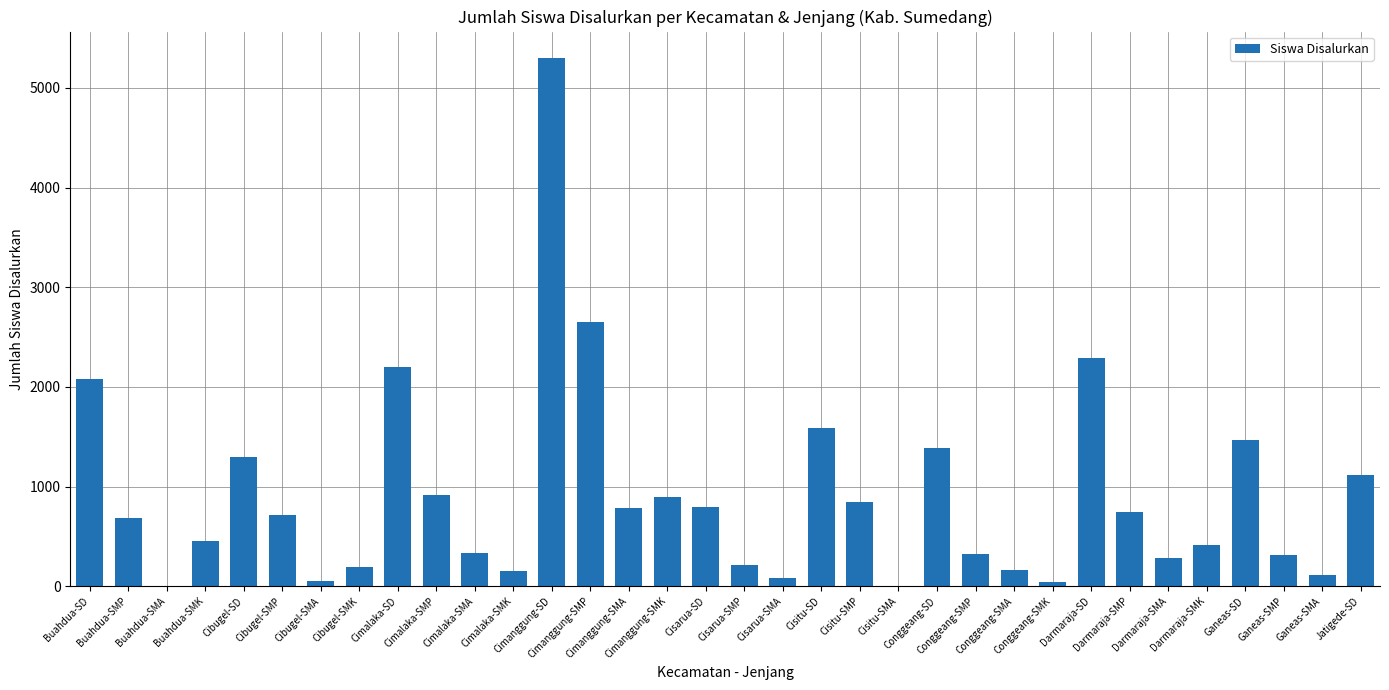

What is the greatest value displayed?

5301